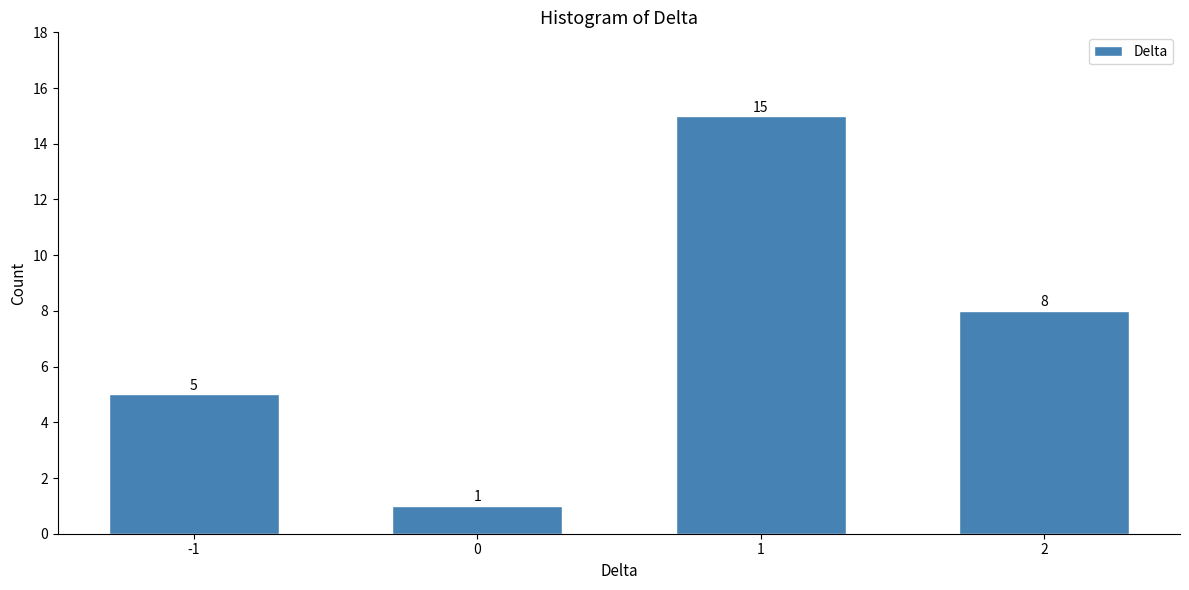

Reading right to left, transcribe all the data shown in this chart.

8	15	1	5